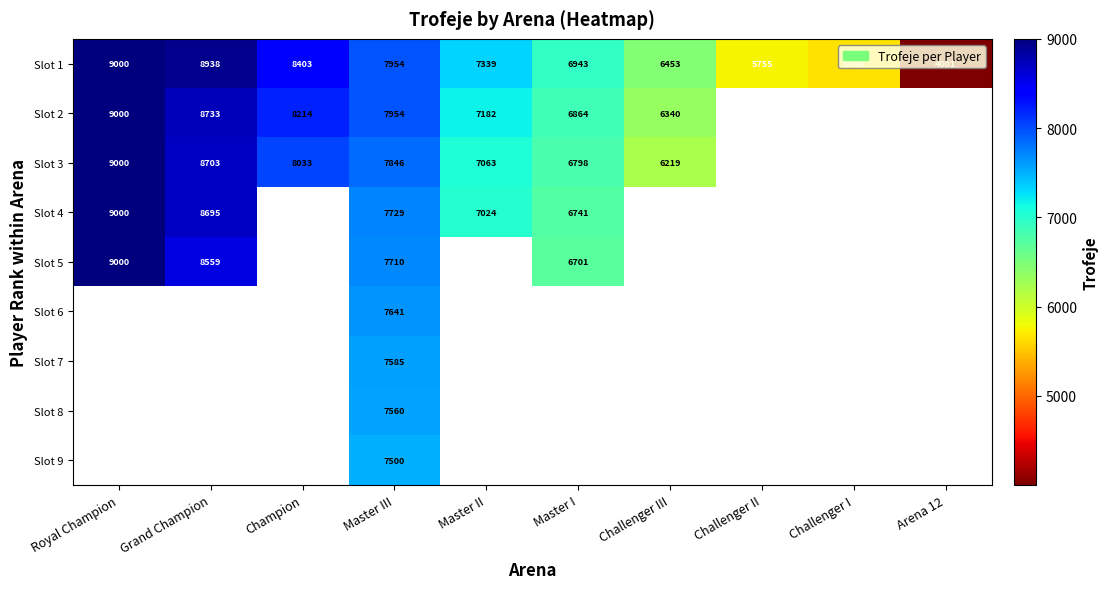

Which category has the highest value across all series?

Royal Champion